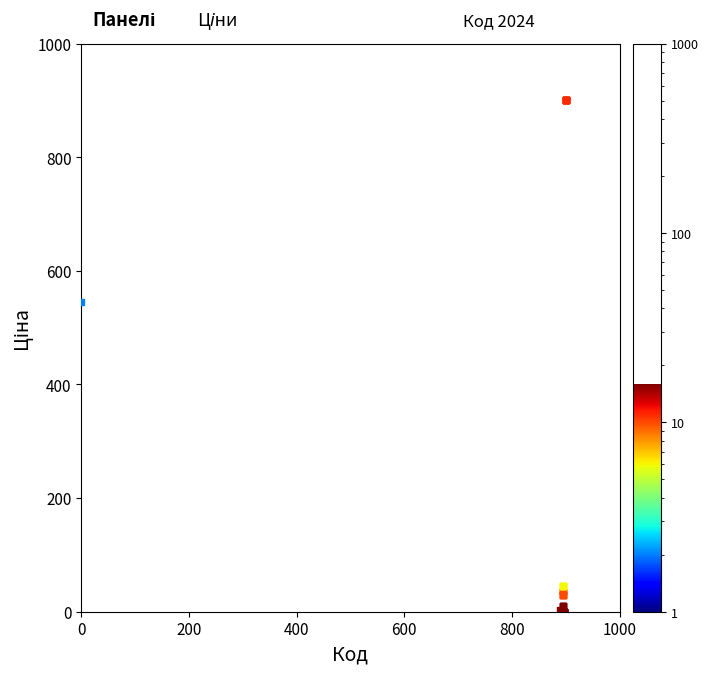

What Y value in the scatter plot is closest to 450?

545.1